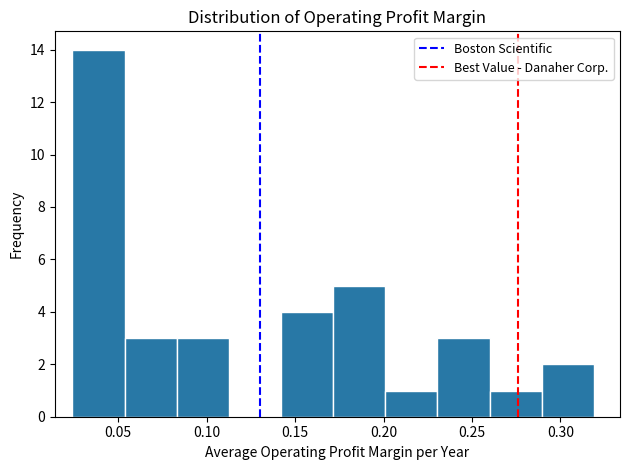

Reading left to right, list every bar in this chart as the range it spans on the x-axis followed by its height. Neither the bar edges nor the heights are printed on the chart, so give them approximately, as read against the axes.

0.025 to 0.055: 14
0.055 to 0.085: 3
0.085 to 0.115: 3
0.115 to 0.140: 0
0.140 to 0.170: 4
0.170 to 0.200: 5
0.200 to 0.230: 1
0.230 to 0.260: 3
0.260 to 0.290: 1
0.290 to 0.320: 2